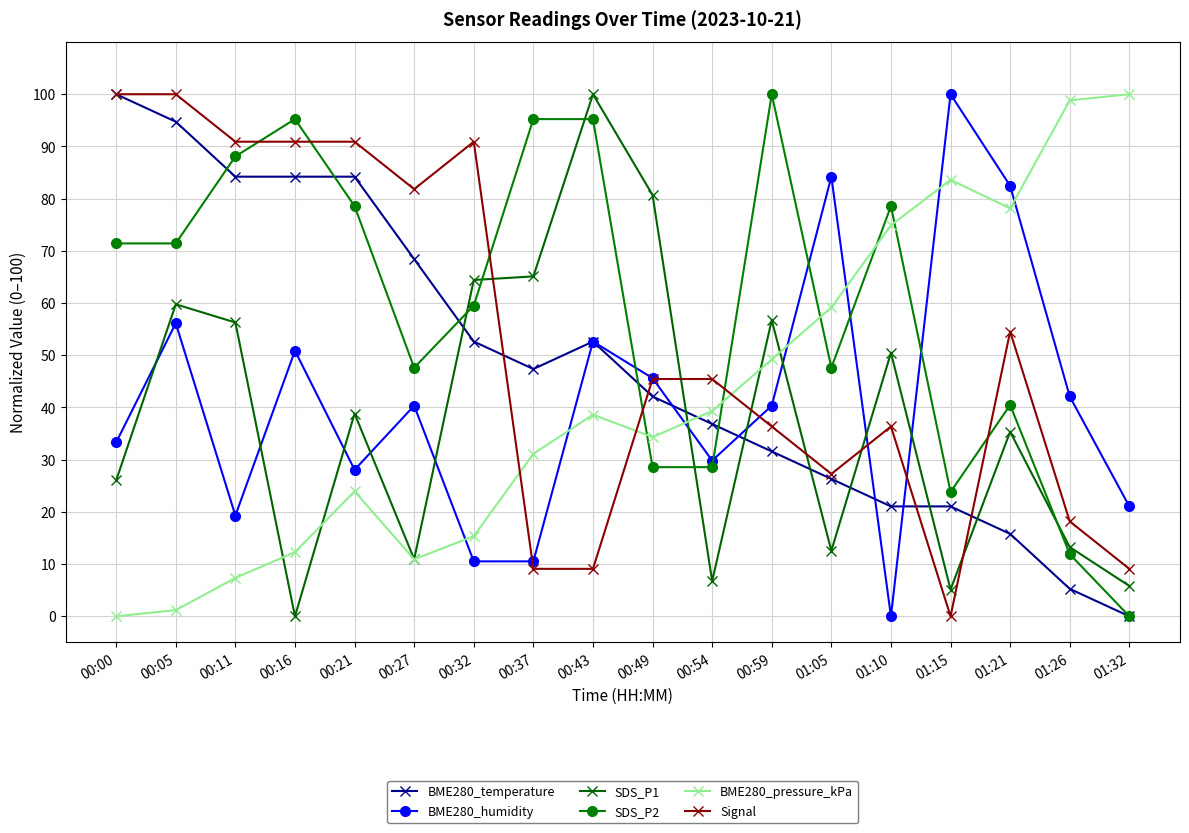

What is the label of the 4th point from the left?

00:16